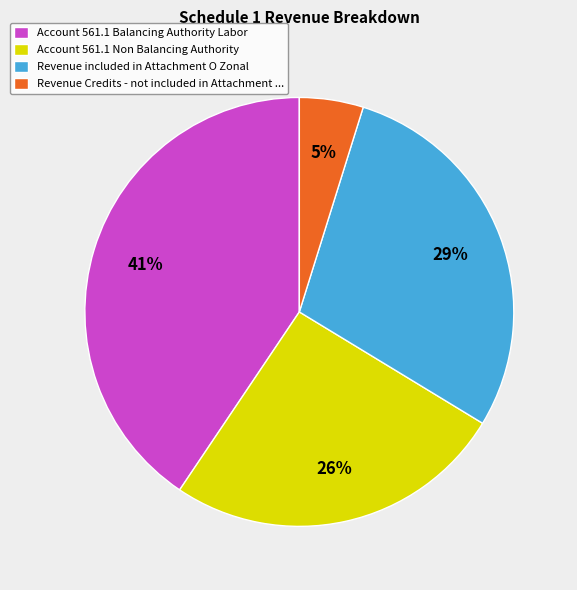

To the nearest percent, what is the average slice percentage?

25%